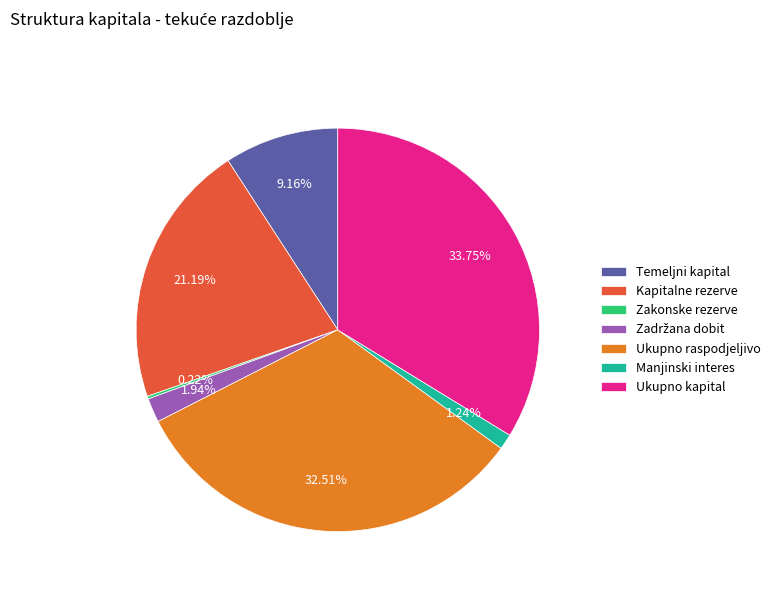

Which has a higher value, Manjinski interes or Ukupno raspodjeljivo?

Ukupno raspodjeljivo